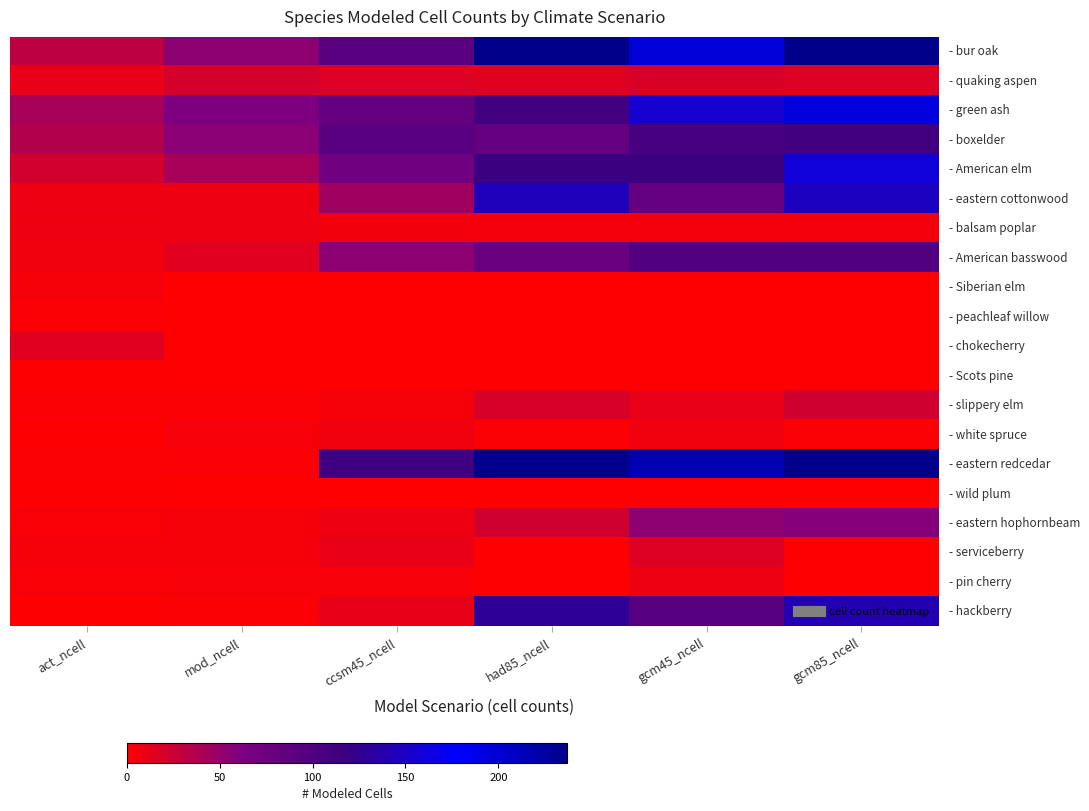

Which series has the widest spread of values?

- eastern redcedar